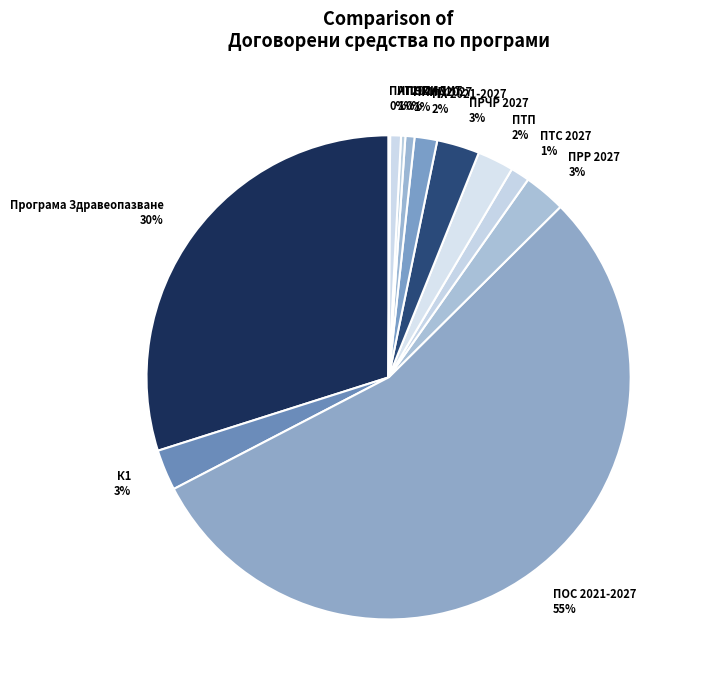

Combined, do ПТП and ПНИИДИТ account for over 50%?

No